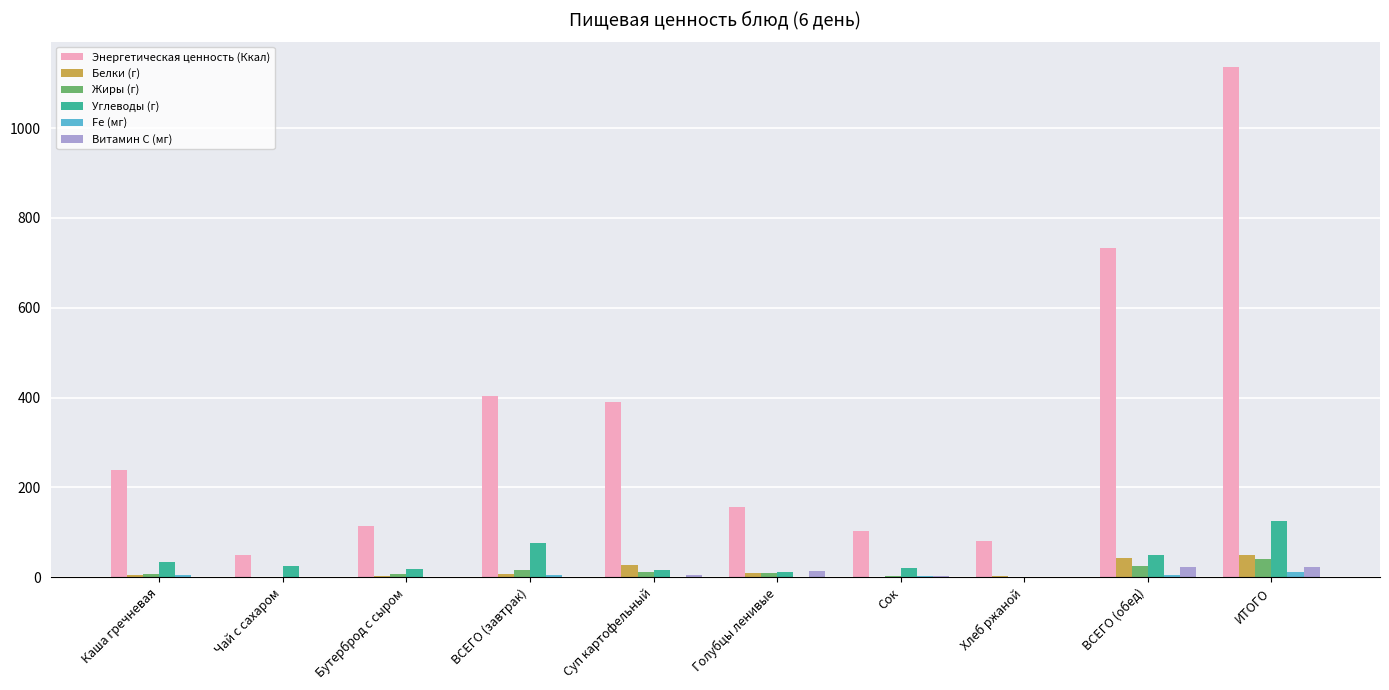

What is the average value of the Витамин С (мг) series?

6.8